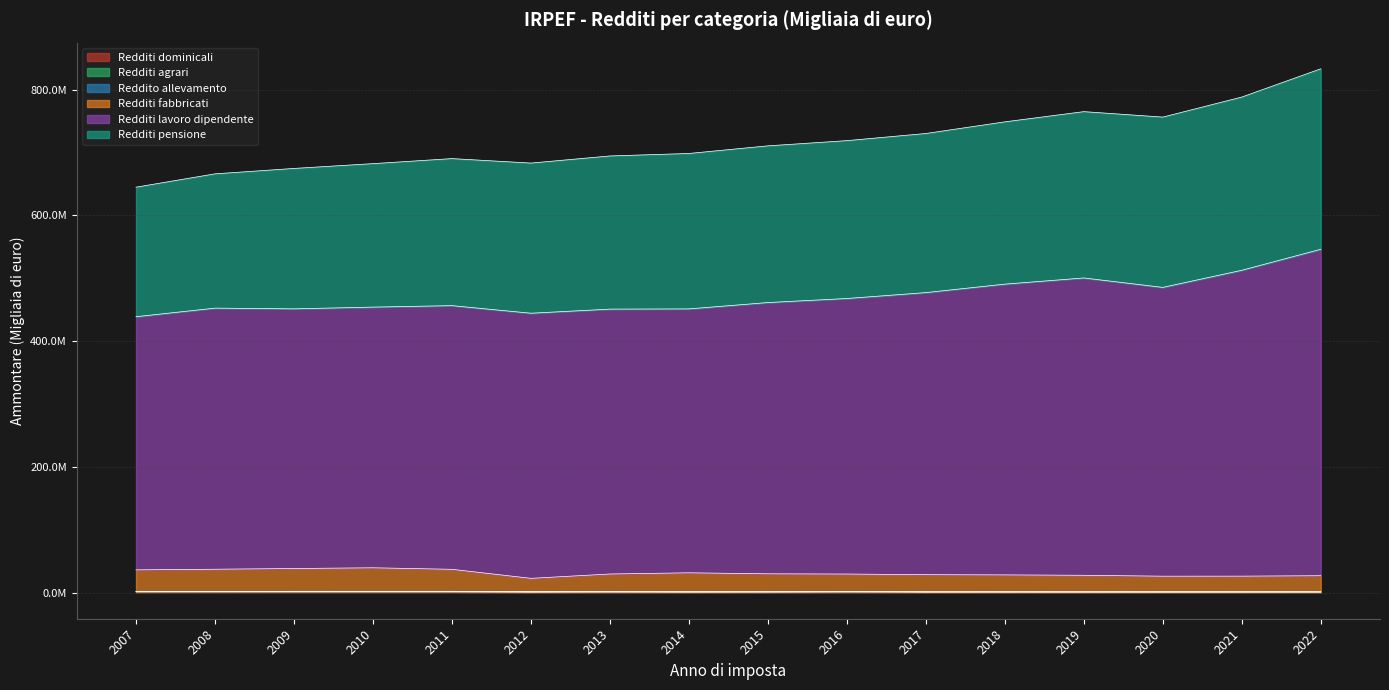

Does the chart display data point markers on the line(s)?

No